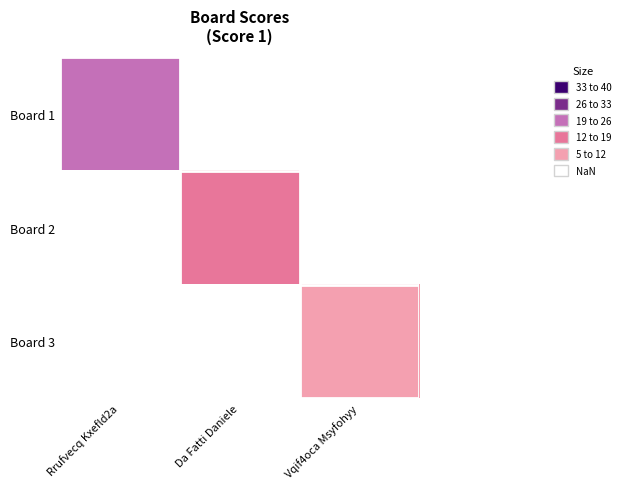

Count the number of data series in this chart.

3